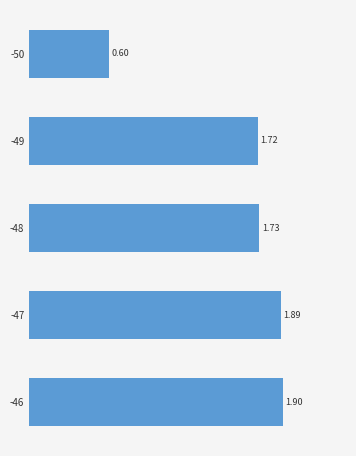

What is the change in value from -50 to -47?

+1.3